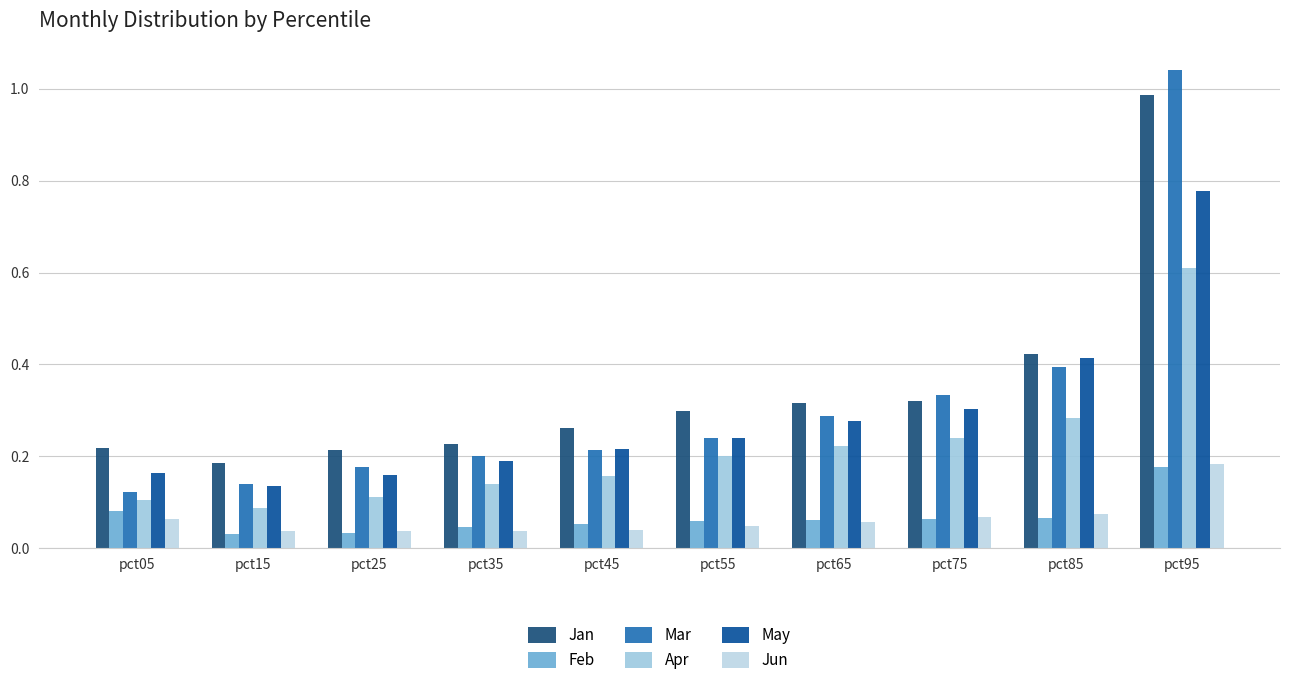

Reading left to right, transcribe all the data shown in this chart.

Jan: pct05=0.2	pct15=0.2	pct25=0.2	pct35=0.2	pct45=0.3	pct55=0.3	pct65=0.3	pct75=0.3	pct85=0.4	pct95=1.0
Feb: pct05=0.1	pct15=0.0	pct25=0.0	pct35=0.0	pct45=0.1	pct55=0.1	pct65=0.1	pct75=0.1	pct85=0.1	pct95=0.2
Mar: pct05=0.1	pct15=0.1	pct25=0.2	pct35=0.2	pct45=0.2	pct55=0.2	pct65=0.3	pct75=0.3	pct85=0.4	pct95=1.0
Apr: pct05=0.1	pct15=0.1	pct25=0.1	pct35=0.1	pct45=0.2	pct55=0.2	pct65=0.2	pct75=0.2	pct85=0.3	pct95=0.6
May: pct05=0.2	pct15=0.1	pct25=0.2	pct35=0.2	pct45=0.2	pct55=0.2	pct65=0.3	pct75=0.3	pct85=0.4	pct95=0.8
Jun: pct05=0.1	pct15=0.0	pct25=0.0	pct35=0.0	pct45=0.0	pct55=0.0	pct65=0.1	pct75=0.1	pct85=0.1	pct95=0.2